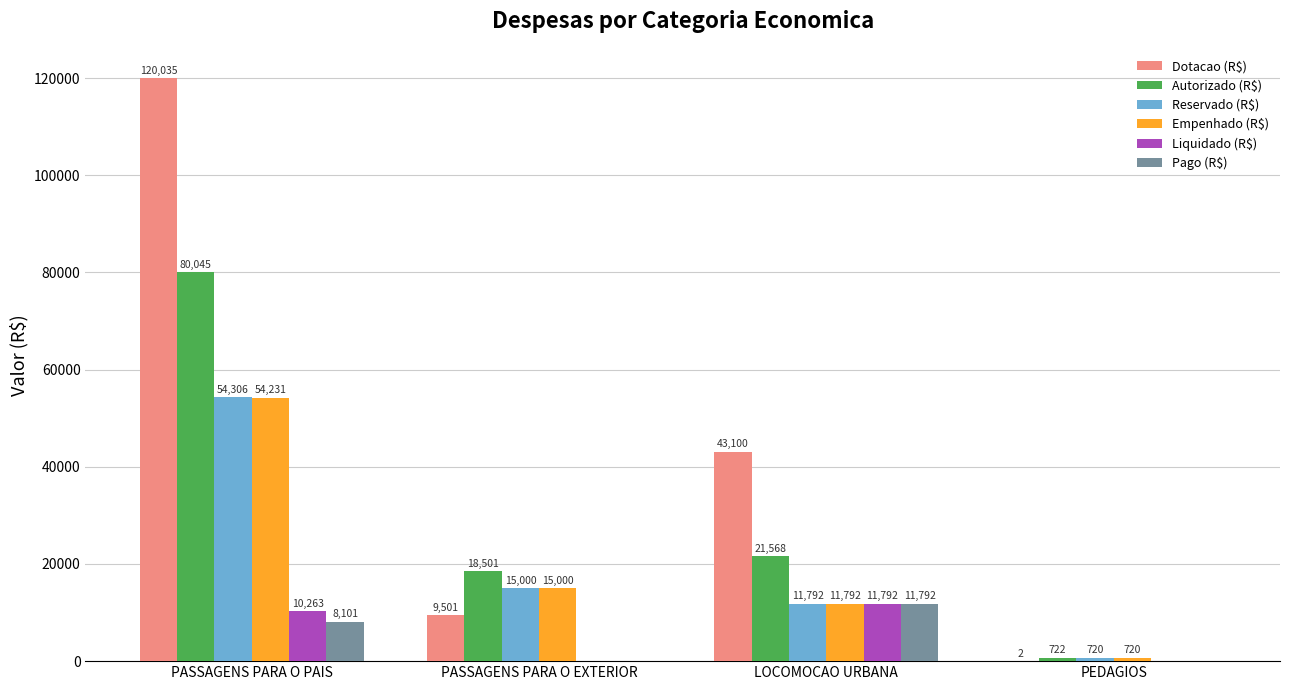

Read the Autorizado (R$) value at PASSAGENS PARA O PAIS.

80045.0